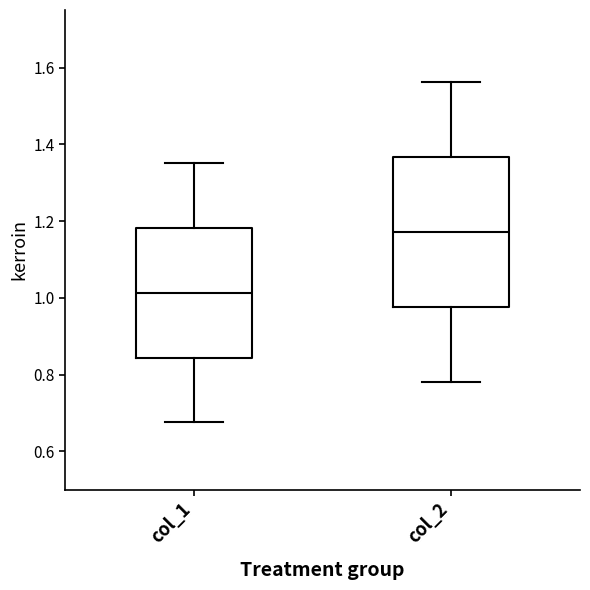

Which box's median line is the lowest?

col_1